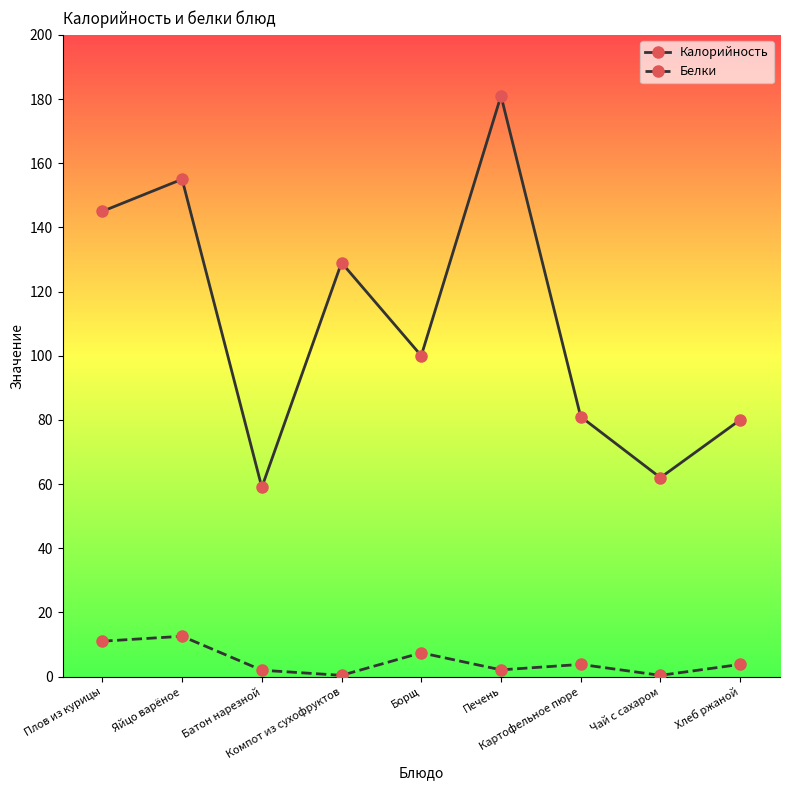

True or false: Калорийность and Белки cross at least once.

False